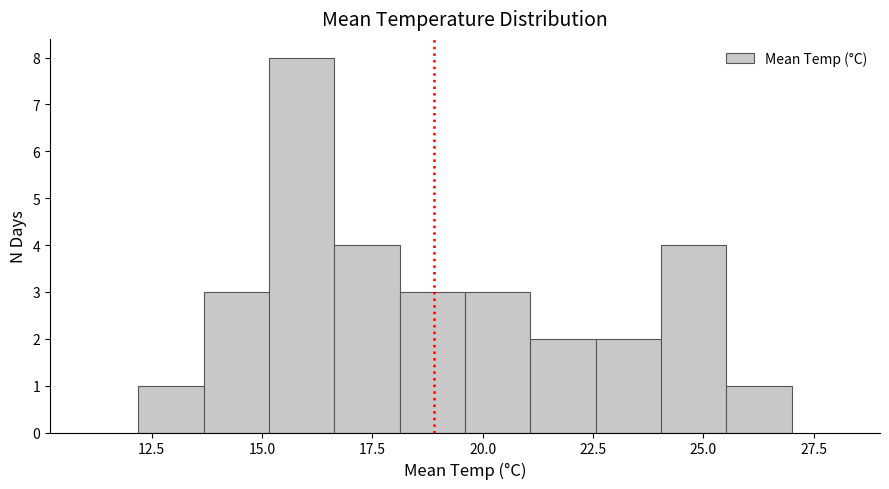

Read against the x-axis, roughly where is the centre of the tallest bar?

16.0